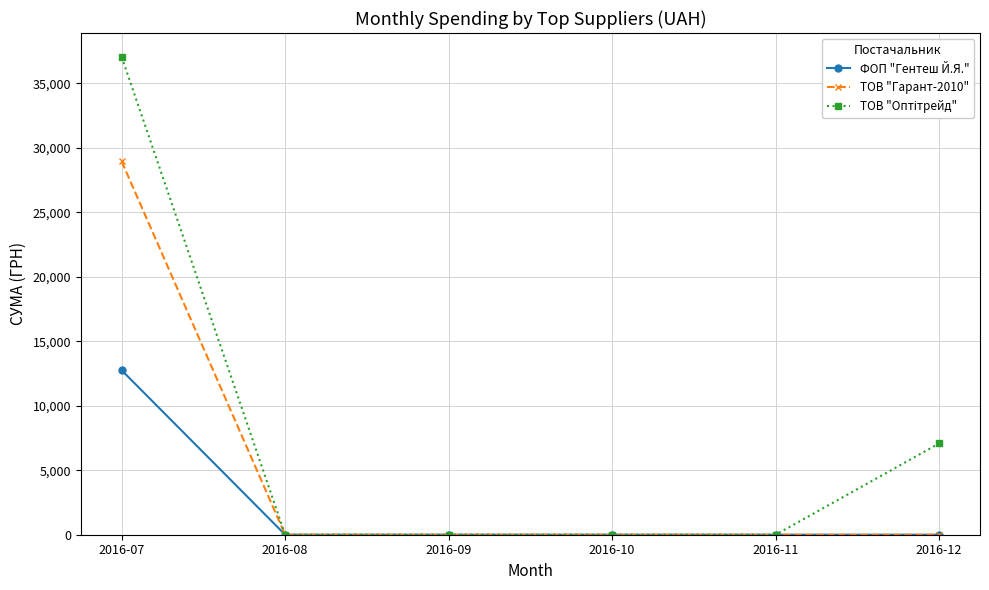

What is the greatest value displayed?

37057